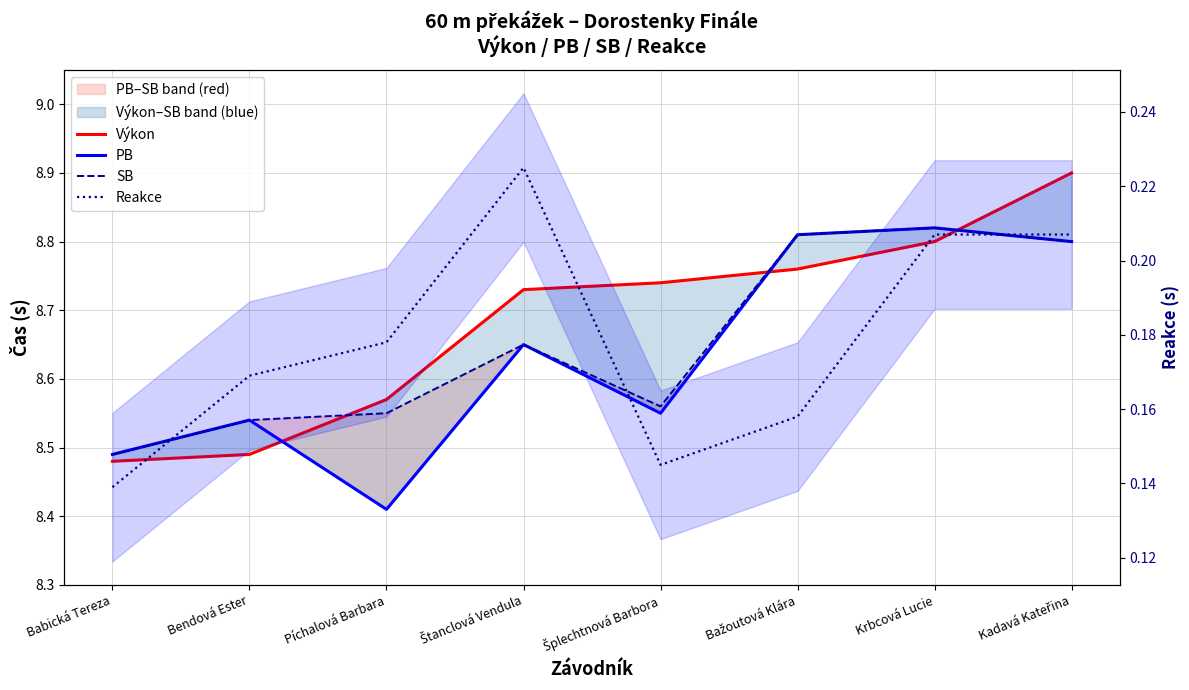

Is it true that Reakce equals 0.0 at Bažoutová Klára?

False